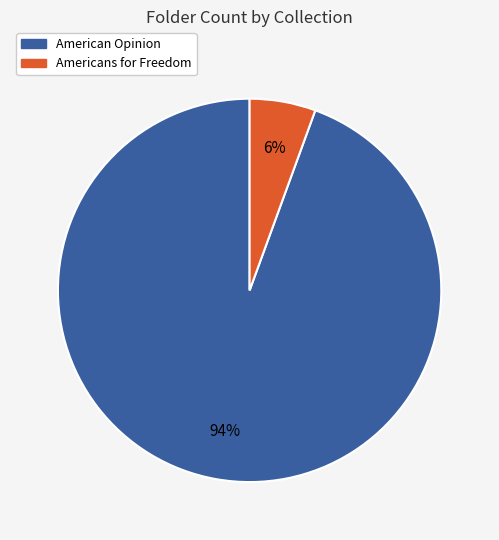

To the nearest percent, what is the combined percentage of American Opinion and Americans for Freedom?

100%